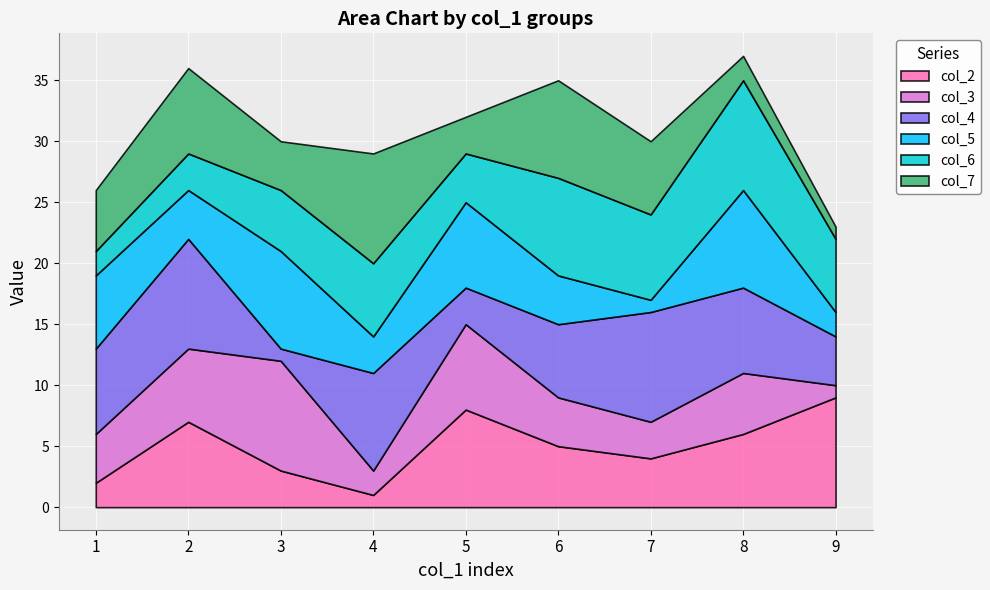

Which has a higher value, 3 or 8?

8